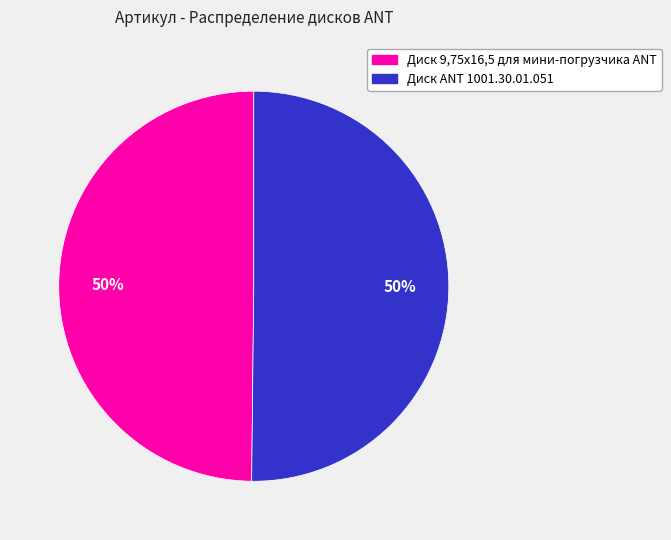

Do Диск 9,75х16,5 для мини-погрузчика ANT and Диск ANT 1001.30.01.051 together represent more than half of the pie?

Yes